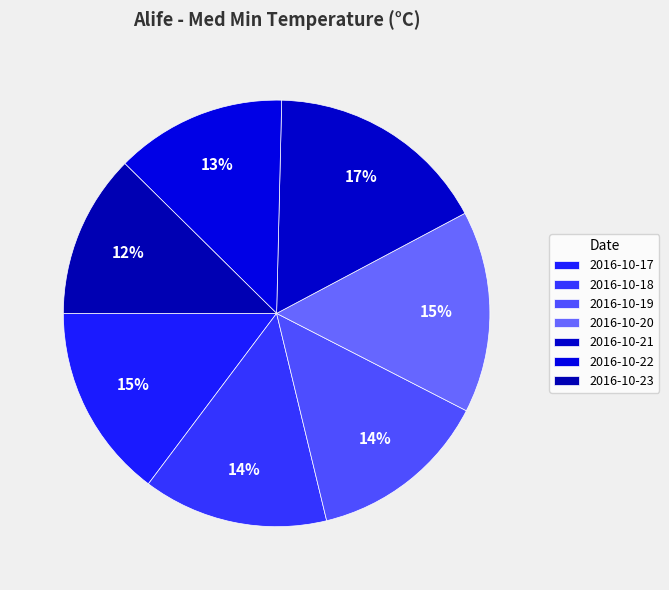

How many slices are in this pie chart?

7